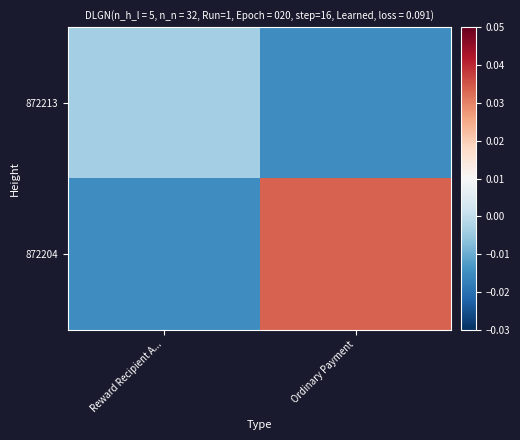

Reading left to right, extract all data points from this chart.

872213: Reward Recipient A...=-0.0	Ordinary Payment=-0.0
872204: Reward Recipient A...=-0.0	Ordinary Payment=0.0